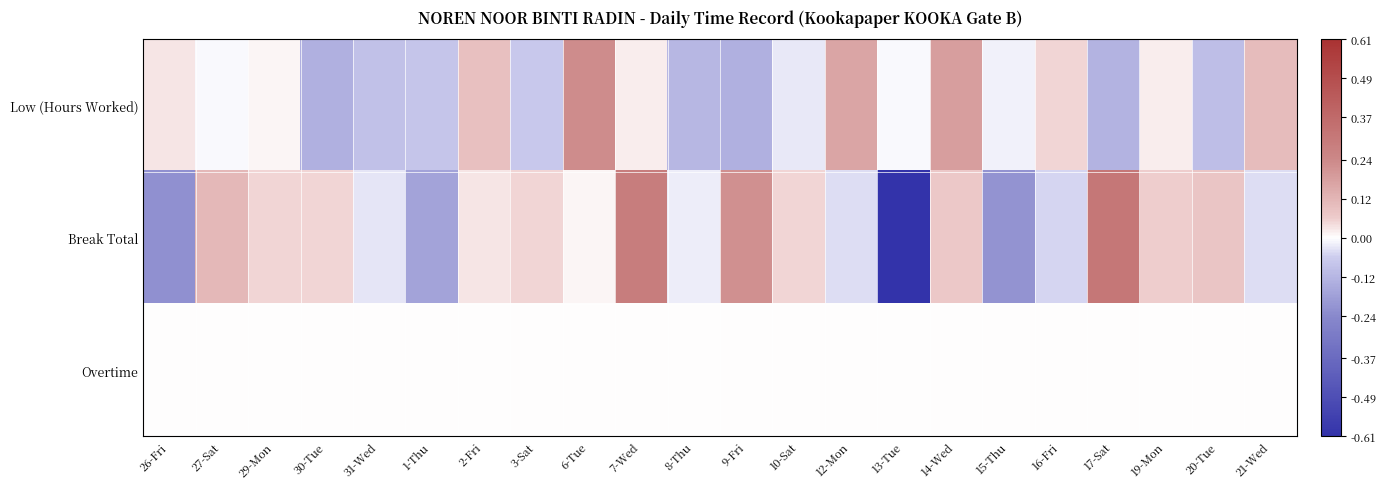

Reading right to left, list all the values displayed in this chart.

Low (Hours Worked): 21-Wed=0.1	20-Tue=-0.1	19-Mon=0.0	17-Sat=-0.1	16-Fri=0.1	15-Thu=-0.0	14-Wed=0.2	13-Tue=-0.0	12-Mon=0.2	10-Sat=-0.0	9-Fri=-0.1	8-Thu=-0.1	7-Wed=0.0	6-Tue=0.2	3-Sat=-0.1	2-Fri=0.1	1-Thu=-0.1	31-Wed=-0.1	30-Tue=-0.1	29-Mon=0.0	27-Sat=-0.0	26-Fri=0.0
Break Total: 21-Wed=-0.0	20-Tue=0.1	19-Mon=0.1	17-Sat=0.3	16-Fri=-0.0	15-Thu=-0.2	14-Wed=0.1	13-Tue=-0.6	12-Mon=-0.0	10-Sat=0.1	9-Fri=0.2	8-Thu=-0.0	7-Wed=0.3	6-Tue=0.0	3-Sat=0.1	2-Fri=0.0	1-Thu=-0.2	31-Wed=-0.0	30-Tue=0.1	29-Mon=0.1	27-Sat=0.1	26-Fri=-0.2
Overtime: 21-Wed=0.0	20-Tue=0.0	19-Mon=0.0	17-Sat=0.0	16-Fri=0.0	15-Thu=0.0	14-Wed=0.0	13-Tue=0.0	12-Mon=0.0	10-Sat=0.0	9-Fri=0.0	8-Thu=0.0	7-Wed=0.0	6-Tue=0.0	3-Sat=0.0	2-Fri=0.0	1-Thu=0.0	31-Wed=0.0	30-Tue=0.0	29-Mon=0.0	27-Sat=0.0	26-Fri=0.0